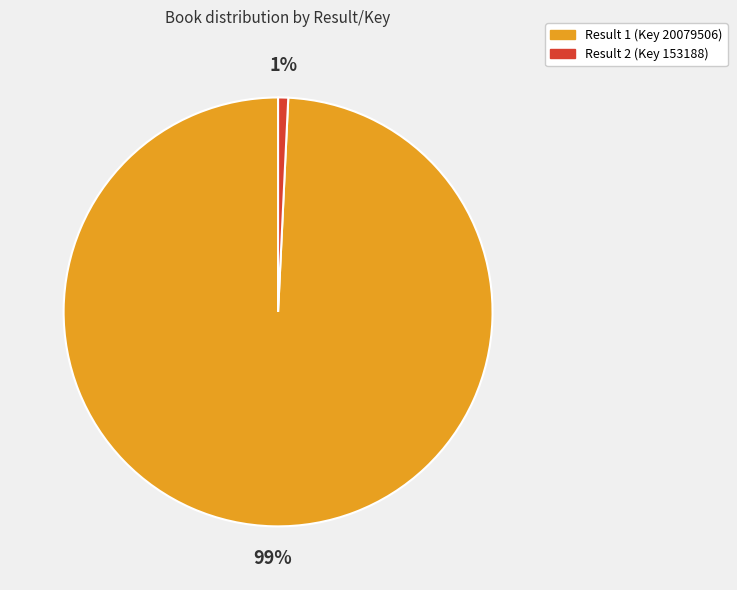

Which category has the smallest portion of the pie?

Result 2 (Key 153188)